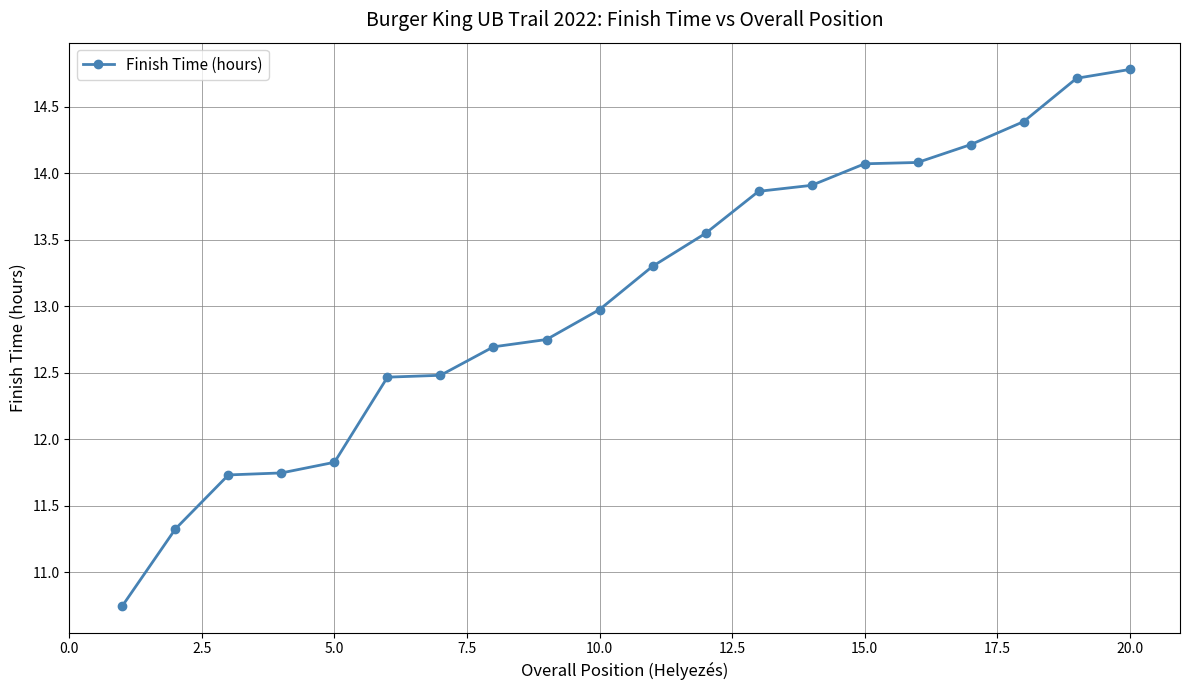

What is the maximum value shown in the chart?

14.8